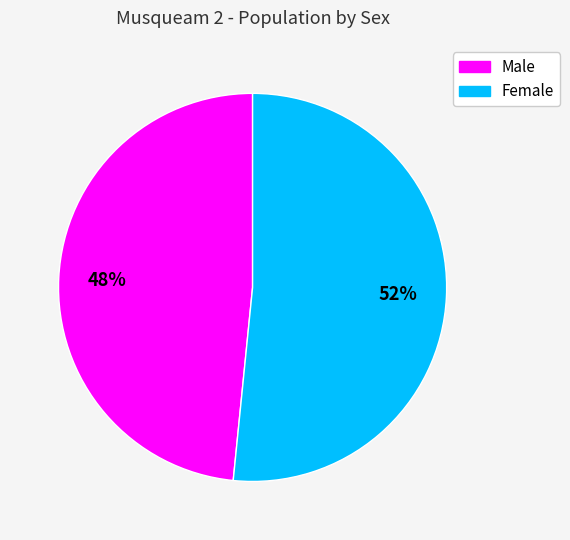

Is Female the majority of the pie?

Yes